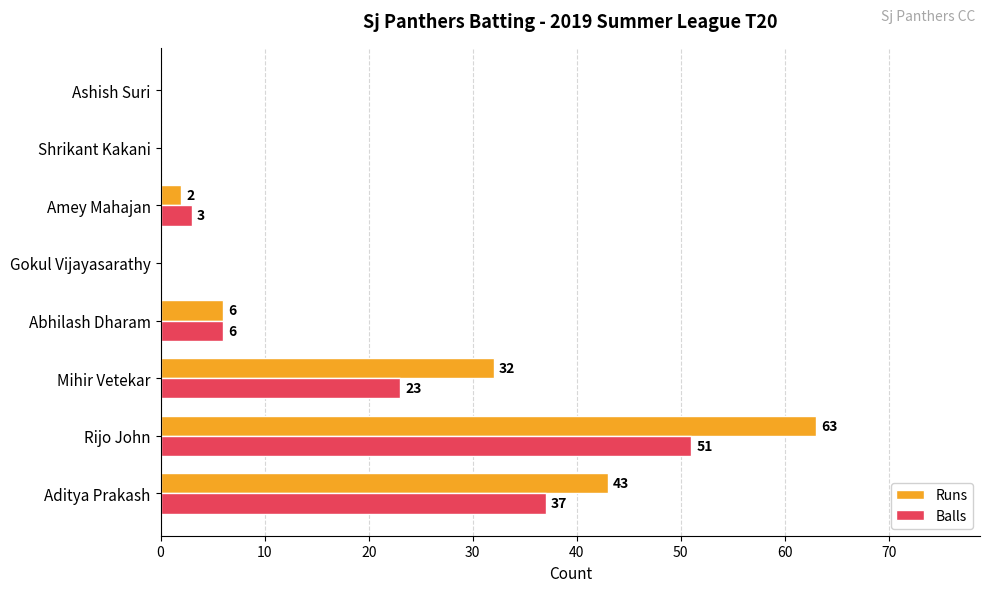

True or false: Balls has a value of 15 at Aditya Prakash.

False